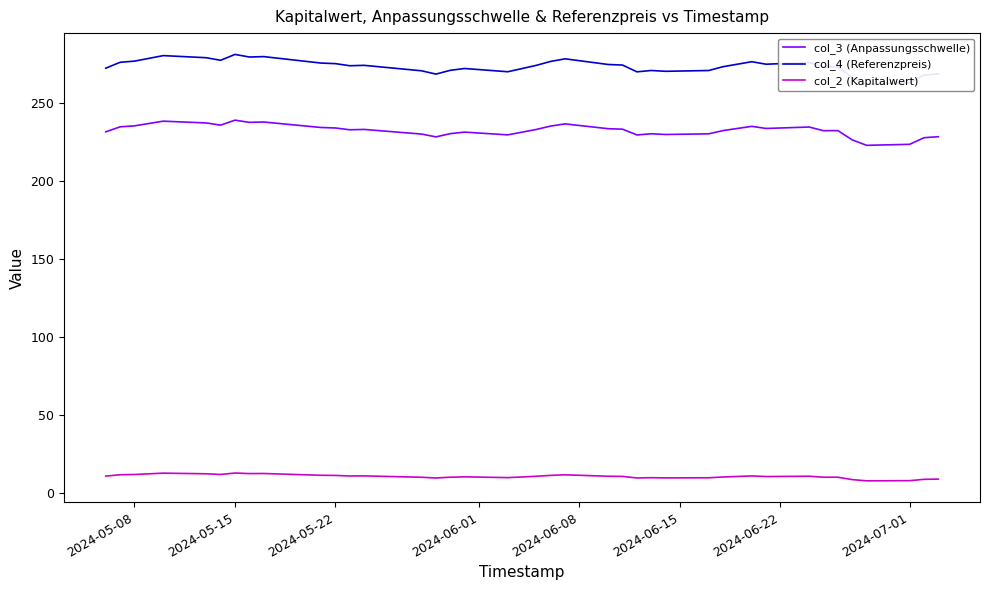

How many values in the col_4 (Referenzpreis) series exceed 274?

20